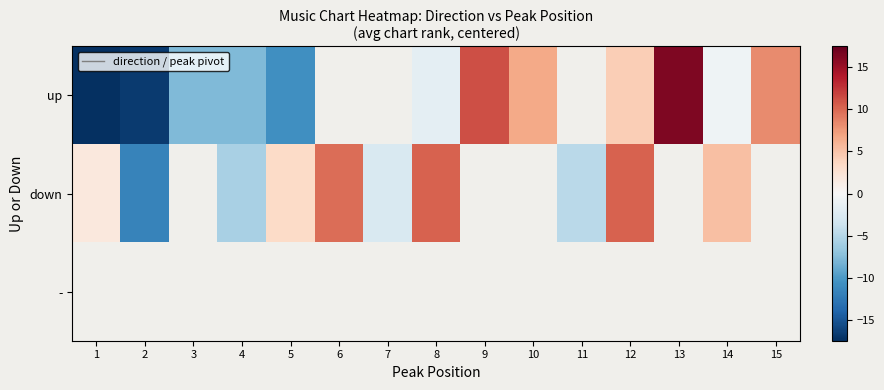

Which category has the highest value in the up series?

13